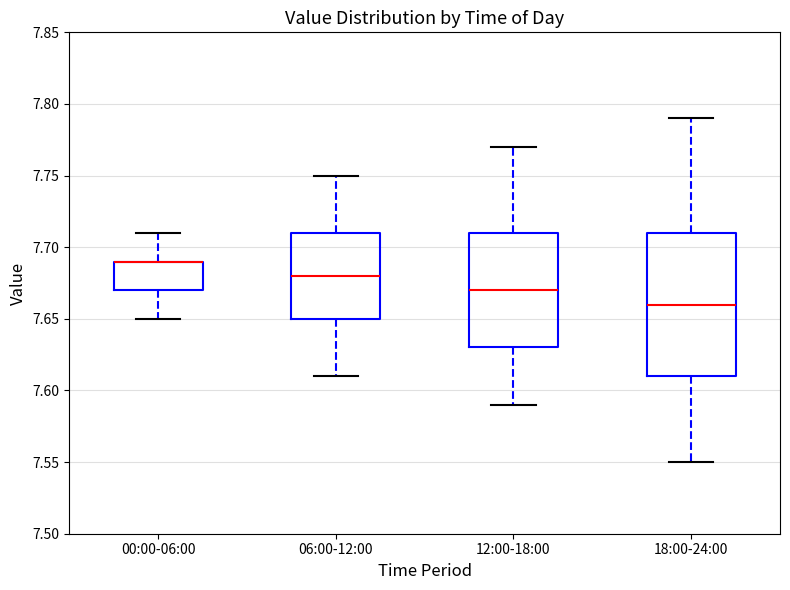

Comparing the boxes themselves (not the whiskers), which one is the tallest?

18:00-24:00